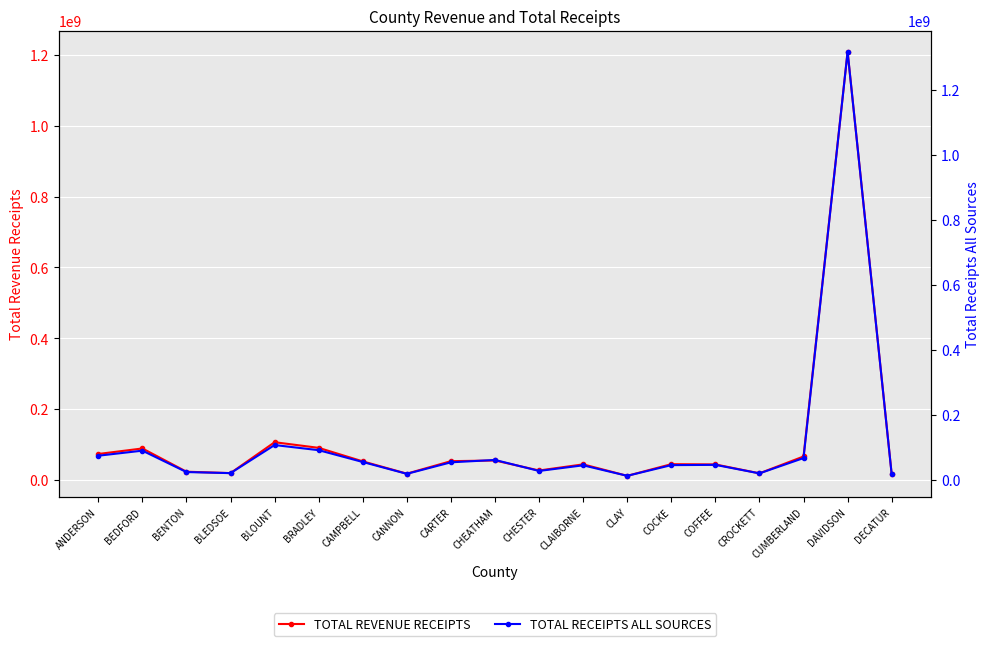

List the labels in order of TOTAL REVENUE RECEIPTS value, smallest first.

CLAY, DECATUR, CANNON, CROCKETT, BLEDSOE, BENTON, CHESTER, COFFEE, CLAIBORNE, COCKE, CAMPBELL, CARTER, CHEATHAM, CUMBERLAND, ANDERSON, BEDFORD, BRADLEY, BLOUNT, DAVIDSON